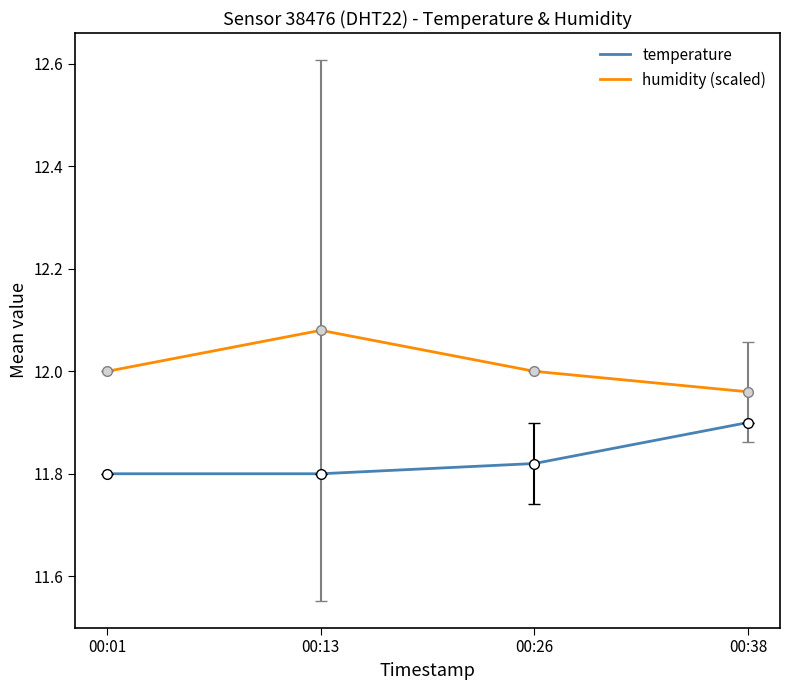

Does the chart have visible grid lines?

No